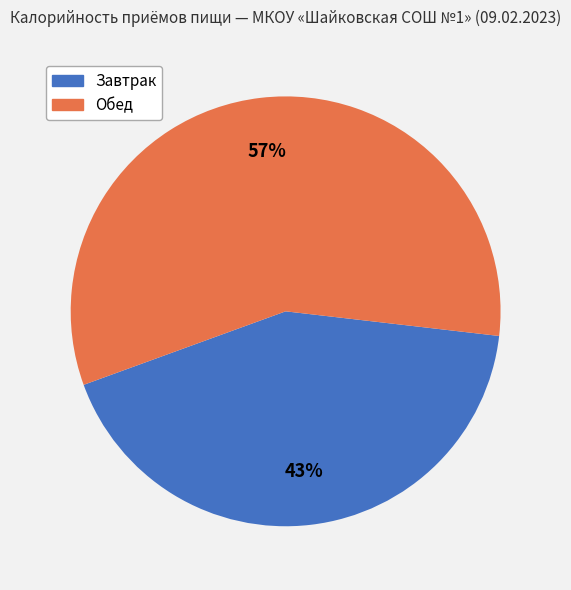

Do Завтрак and Обед together represent more than half of the pie?

Yes